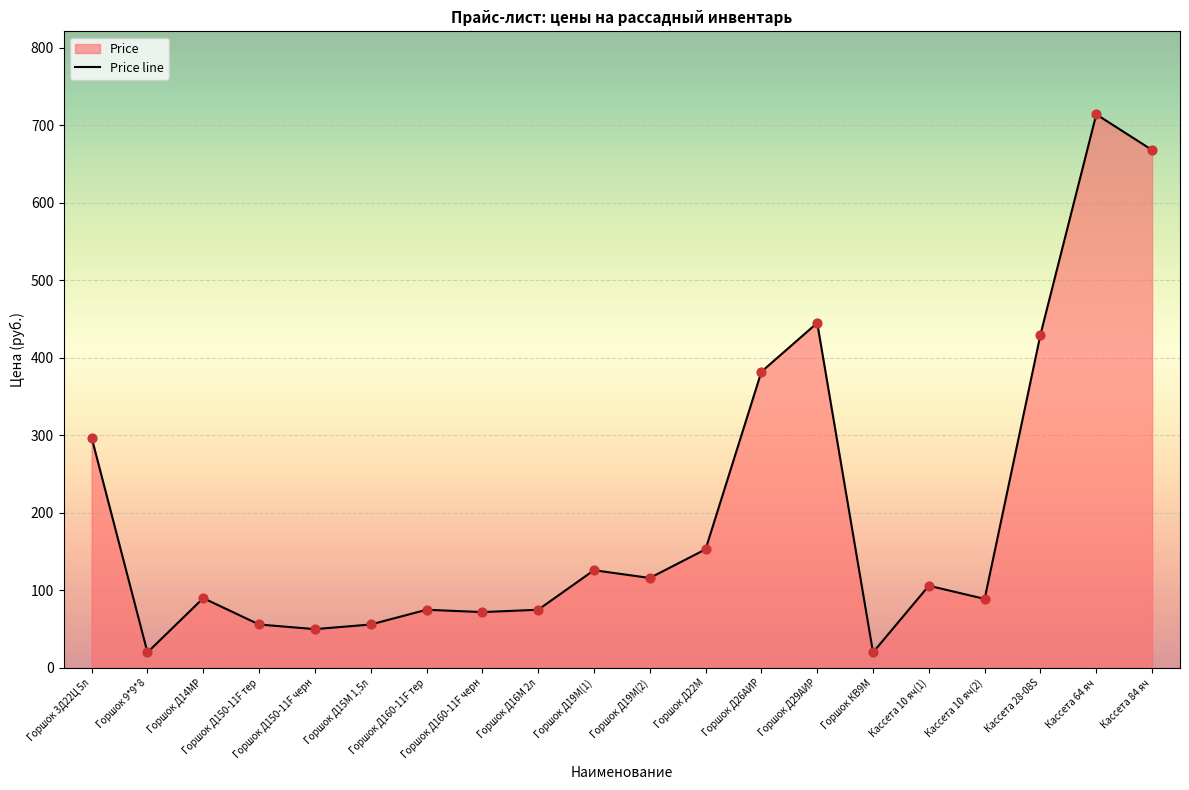

Approximately how many times larger is the value at Горшок 3Д22Ц 5л compared to Горшок КВ9М?

14.8